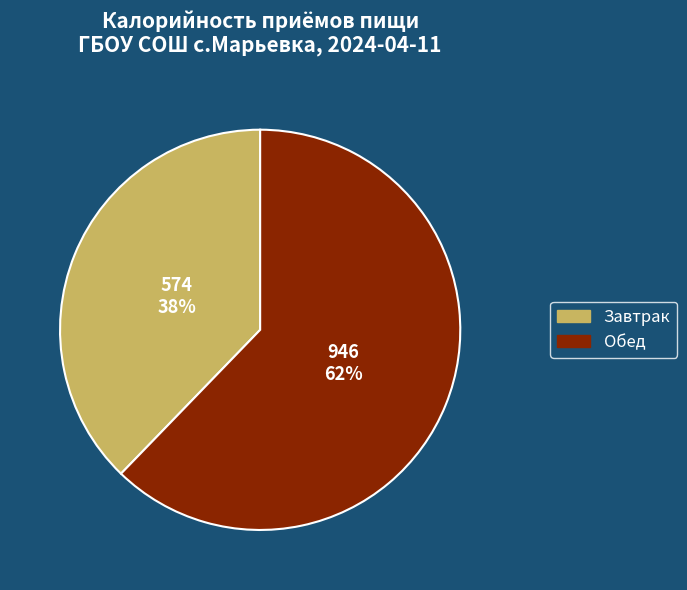

What is the ratio of the value at Обед to the value at Завтрак?

1.6